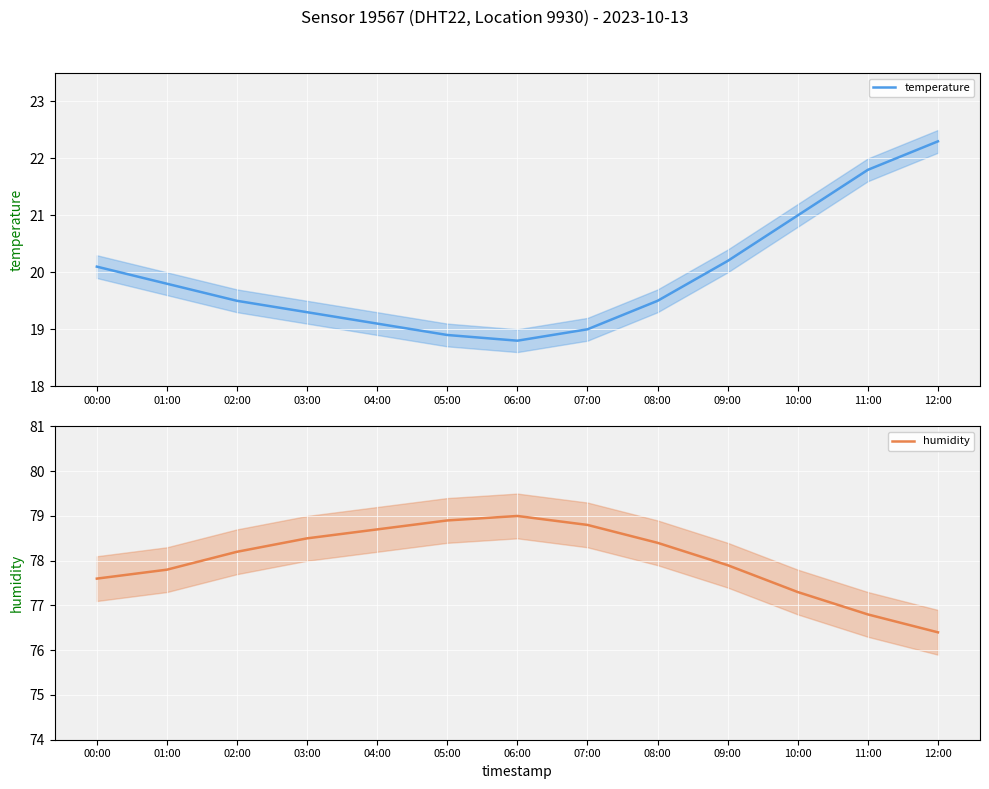

What position from the left is 11:00?

12